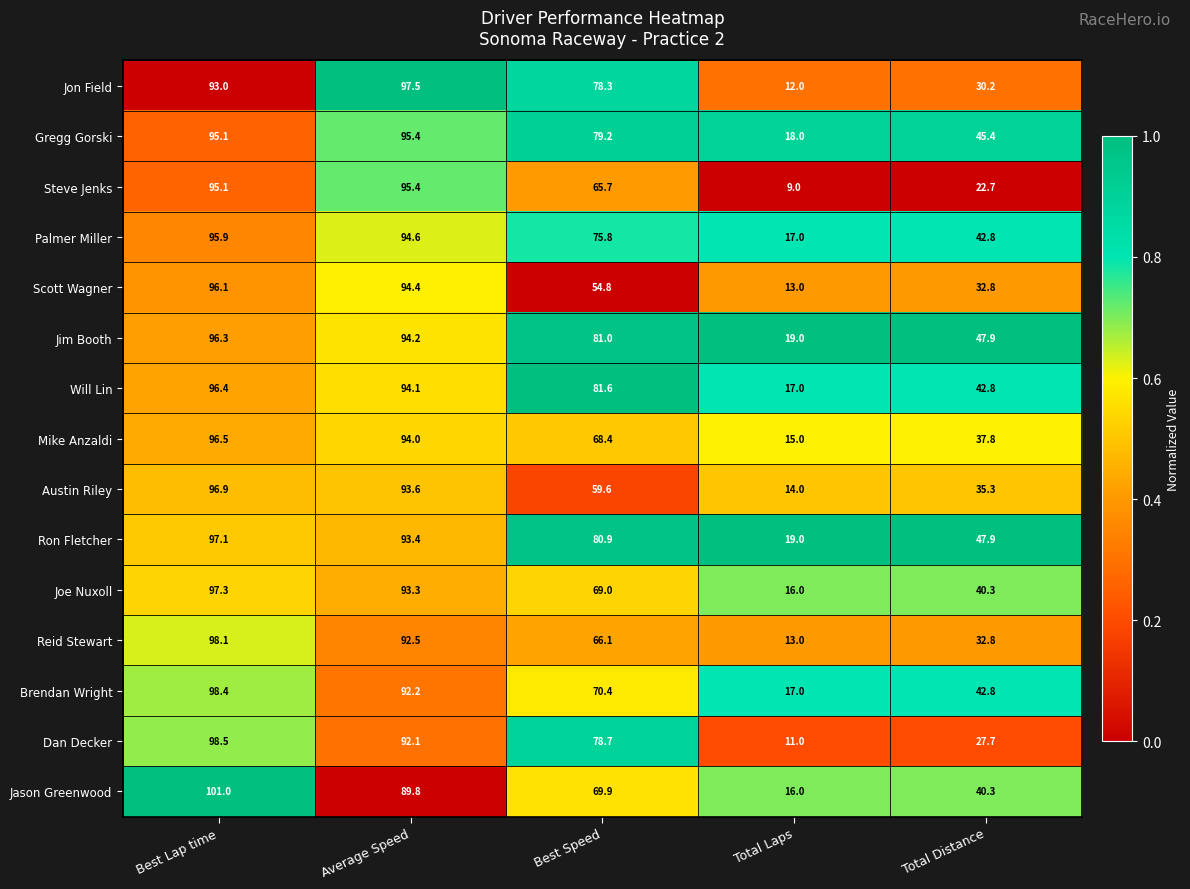

What is the spread (max minus min) of values at Total Laps?

10.0